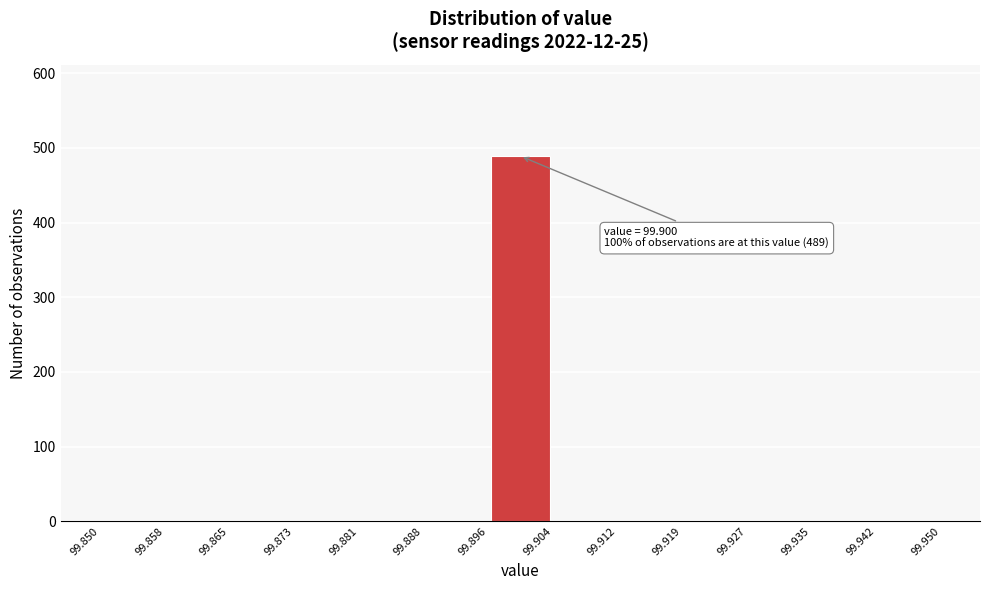

Which range on the x-axis has the tallest bar?

99.896 to 99.904